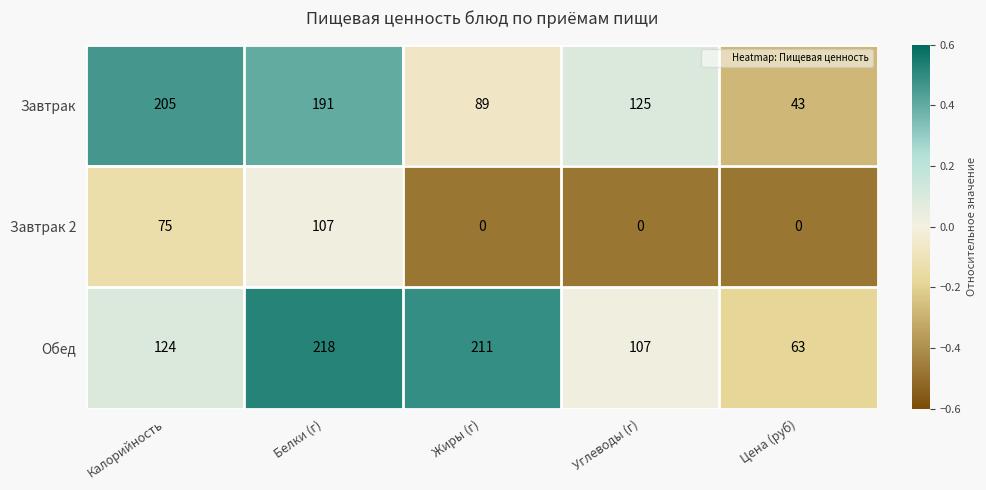

Reading right to left, transcribe all the data shown in this chart.

Завтрак: 43	125	89	191	205
Завтрак 2: 0	0	0	107	75
Обед: 63	107	211	218	124